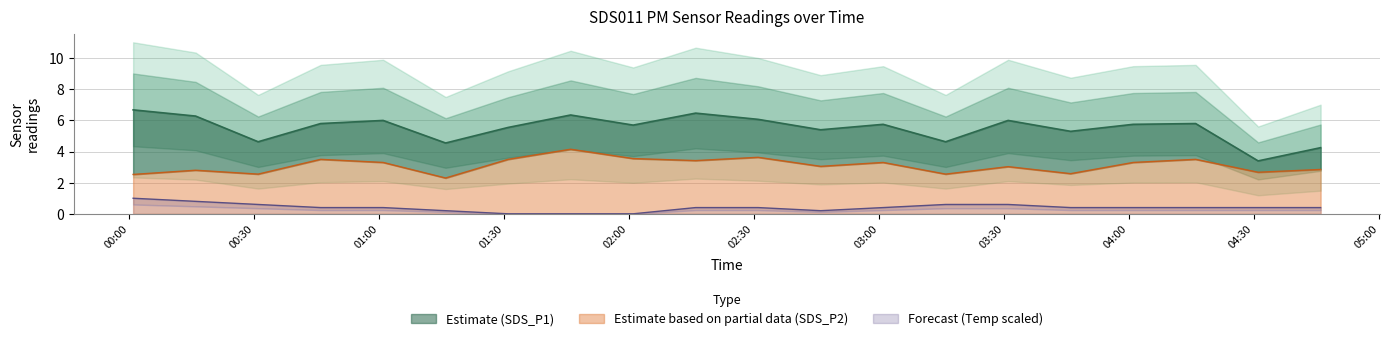

Reading left to right, list all the values displayed in this chart.

SDS_P1: 6.7	6.3	4.6	5.8	6.0	4.5	5.5	6.3	5.7	6.5	6.1	5.4	5.8	4.6	6.0	5.3	5.8	5.8	3.4	4.2
SDS_P2: 2.5	2.8	2.5	3.5	3.3	2.3	3.5	4.2	3.5	3.4	3.6	3.0	3.3	2.5	3.0	2.6	3.3	3.5	2.7	2.9
Temp: 1.0	0.8	0.6	0.4	0.4	0.2	0.0	0.0	0.0	0.4	0.4	0.2	0.4	0.6	0.6	0.4	0.4	0.4	0.4	0.4